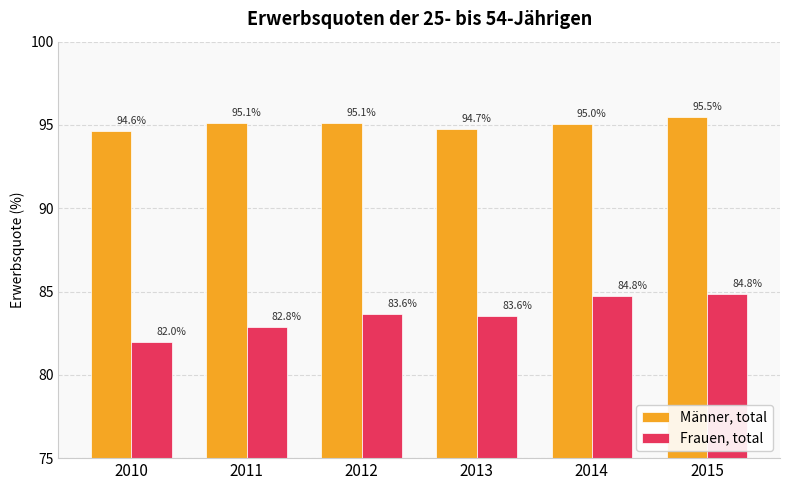

Which label corresponds to the largest value in the chart?

2015